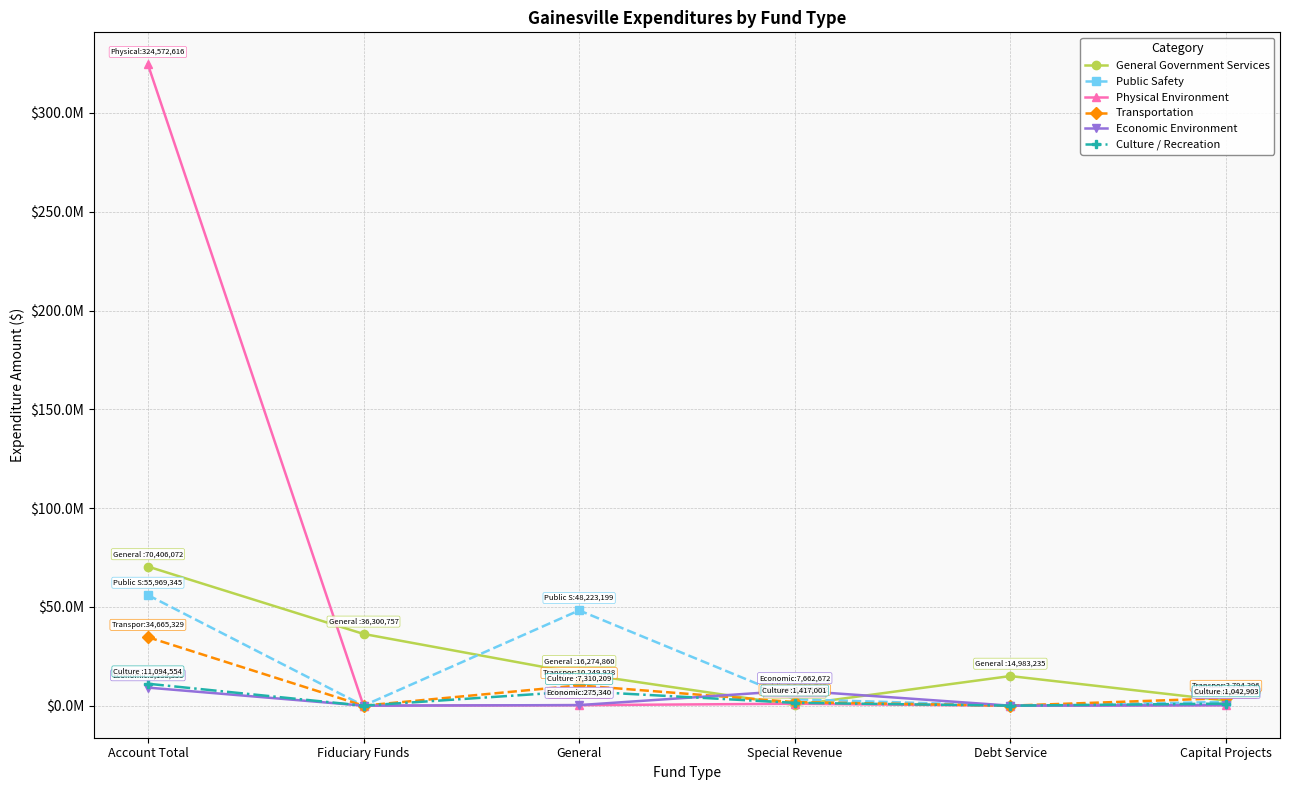

What are all the series names shown in the legend?

General Government Services, Public Safety, Physical Environment, Transportation, Economic Environment, Culture / Recreation